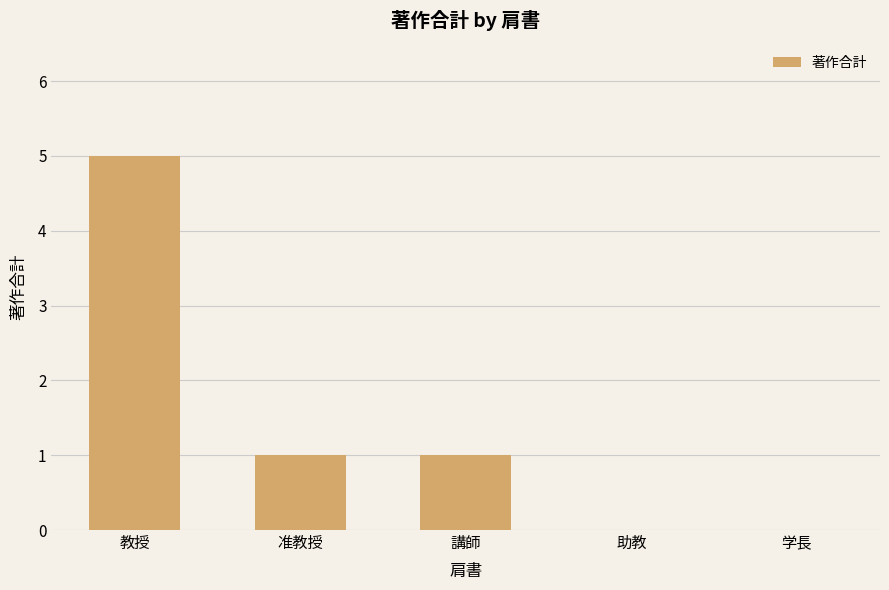

What is the change in value from 講師 to 助教?

-1